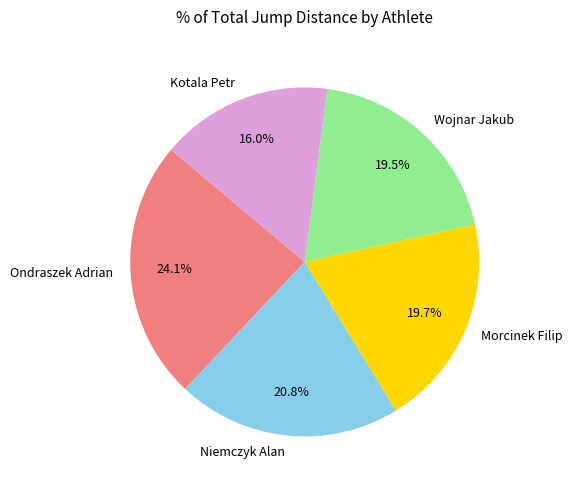

Combined, what portion of the pie is Niemczyk Alan and Morcinek Filip?

40.5%